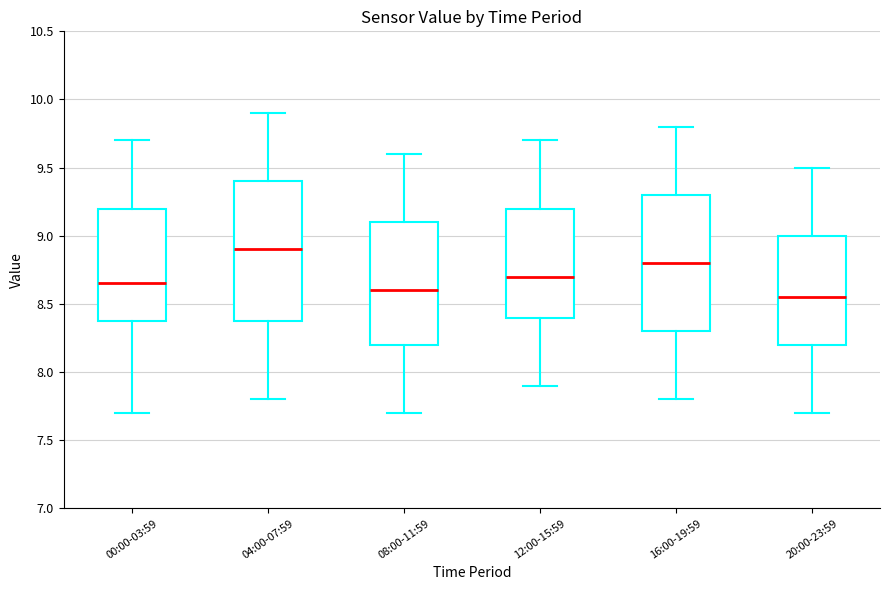

Reading left to right, read every box against the y-axis: the position of its median line, the range the box covers, and the ends of its whiskers. The values are not printed on the chart, so give them approximately, as read against the axis.

00:00-03:59: median 8.65, box 8.40 to 9.20, whiskers 7.70 to 9.70
04:00-07:59: median 8.90, box 8.40 to 9.40, whiskers 7.80 to 9.90
08:00-11:59: median 8.60, box 8.20 to 9.10, whiskers 7.70 to 9.60
12:00-15:59: median 8.70, box 8.40 to 9.20, whiskers 7.90 to 9.70
16:00-19:59: median 8.80, box 8.30 to 9.30, whiskers 7.80 to 9.80
20:00-23:59: median 8.55, box 8.20 to 9.00, whiskers 7.70 to 9.50